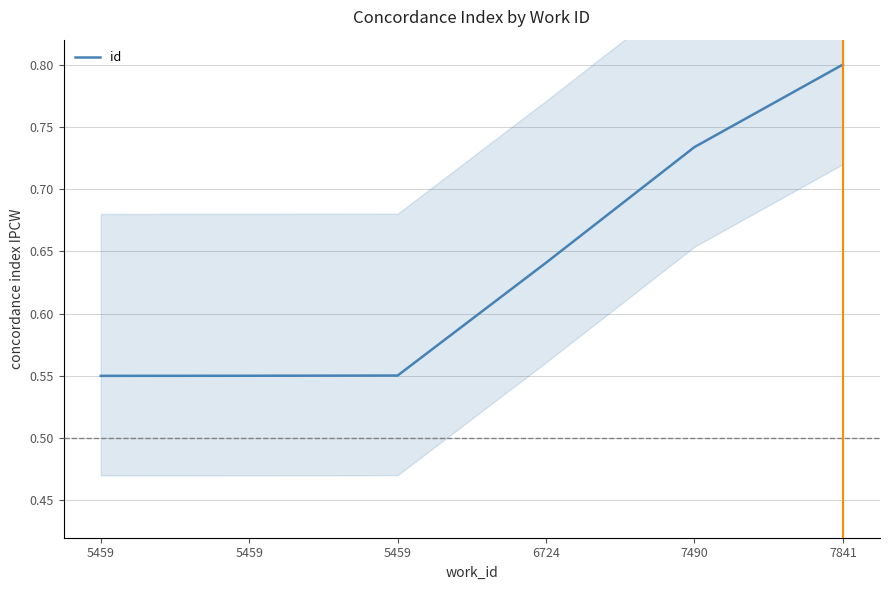

List the labels in order of value, smallest first.

5459, 5459, 5459, 6724, 7490, 7841